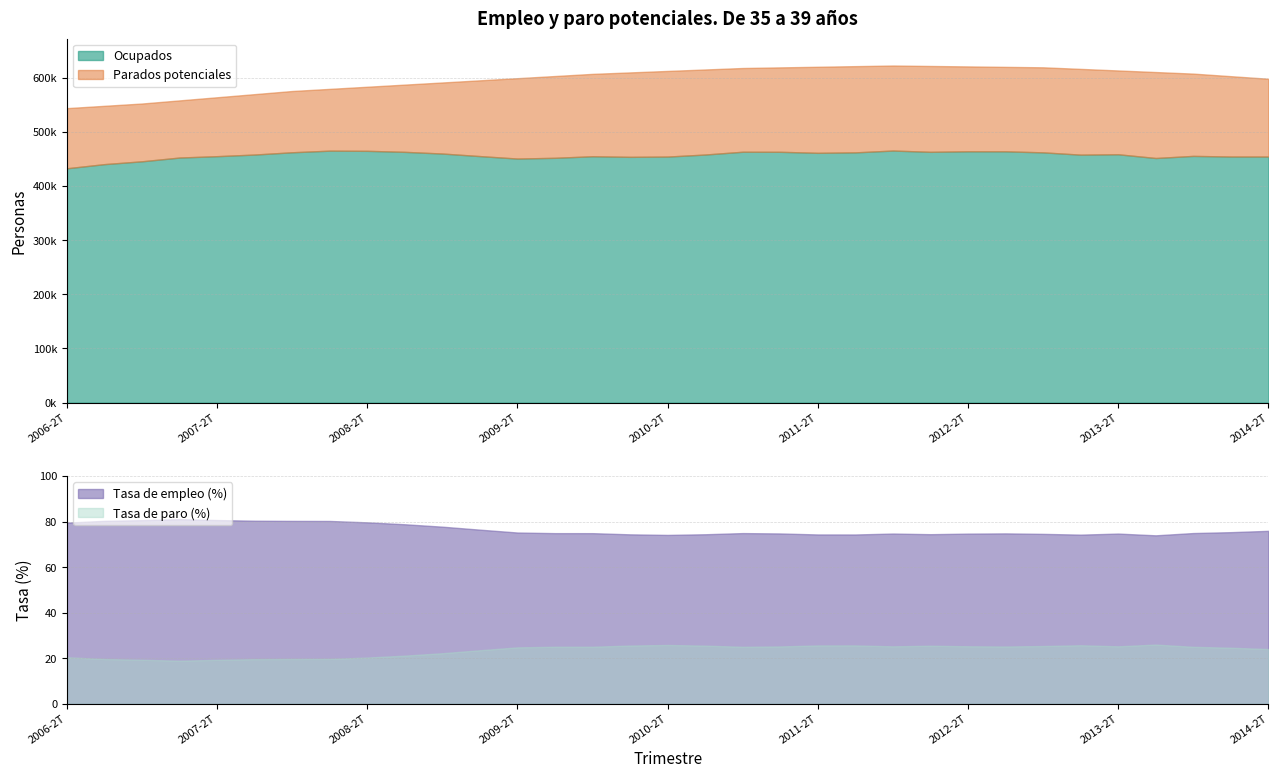

True or false: Tasa de paro (%) and Parados potenciales cross at least once.

False